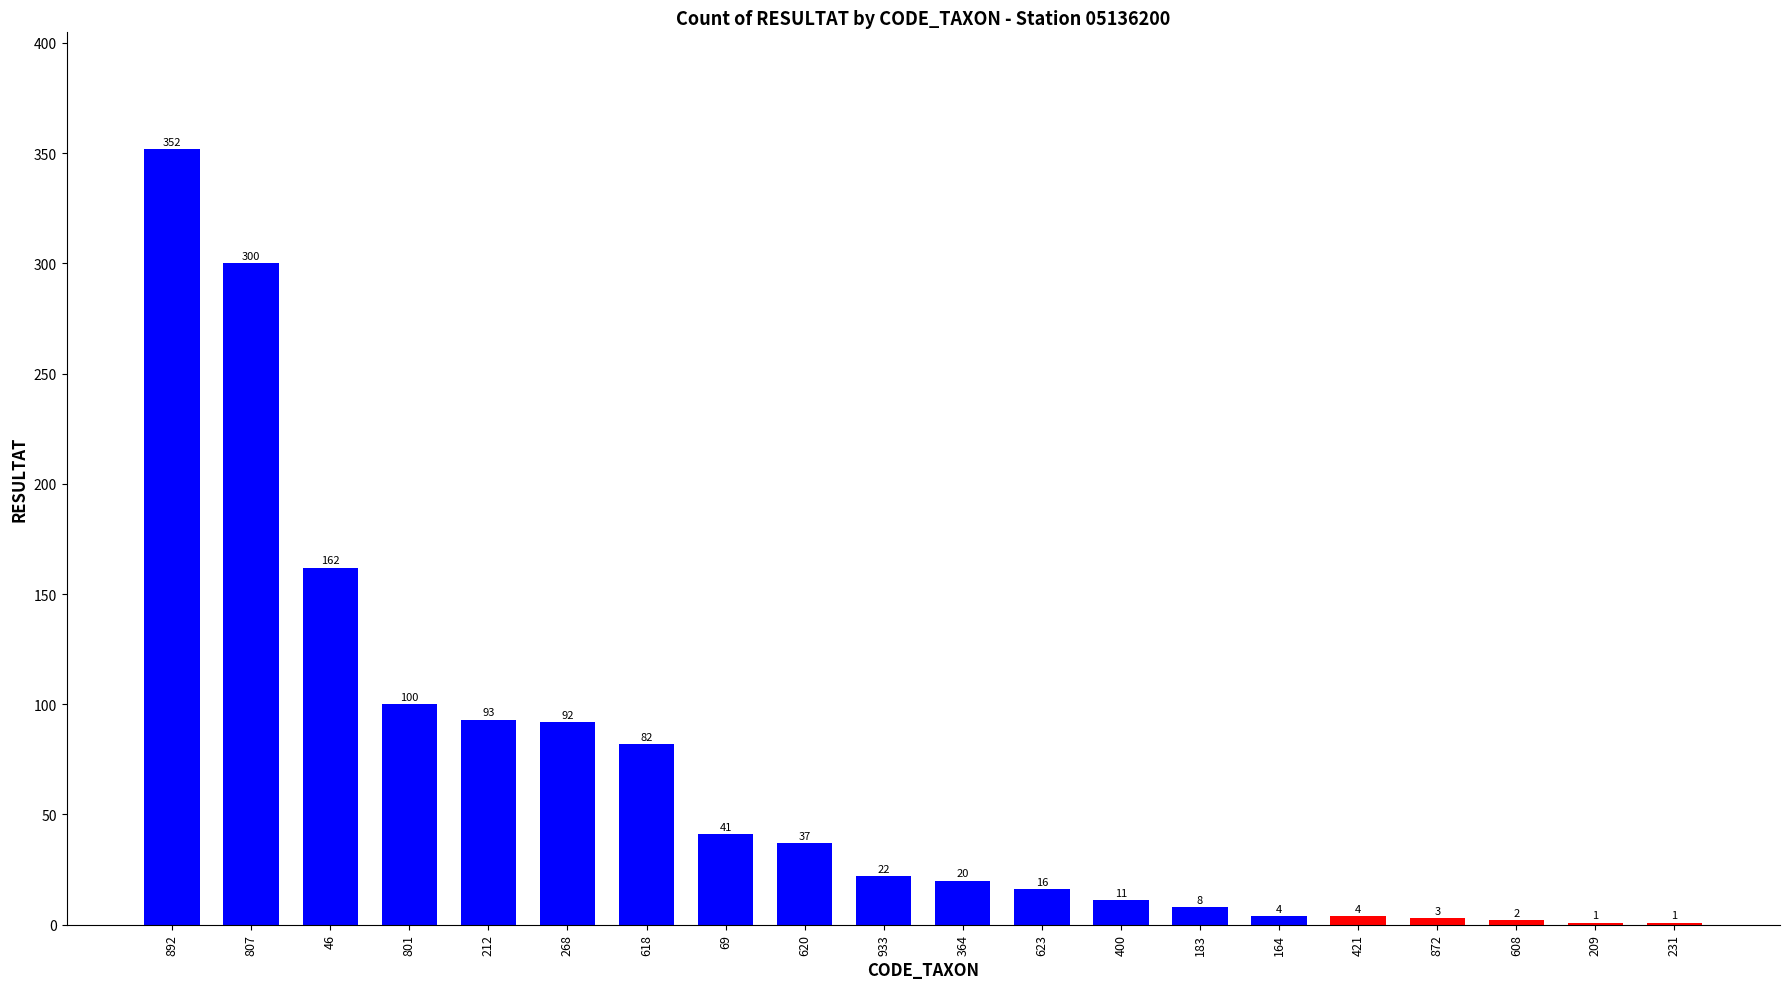

What is the sum of all values?

1351